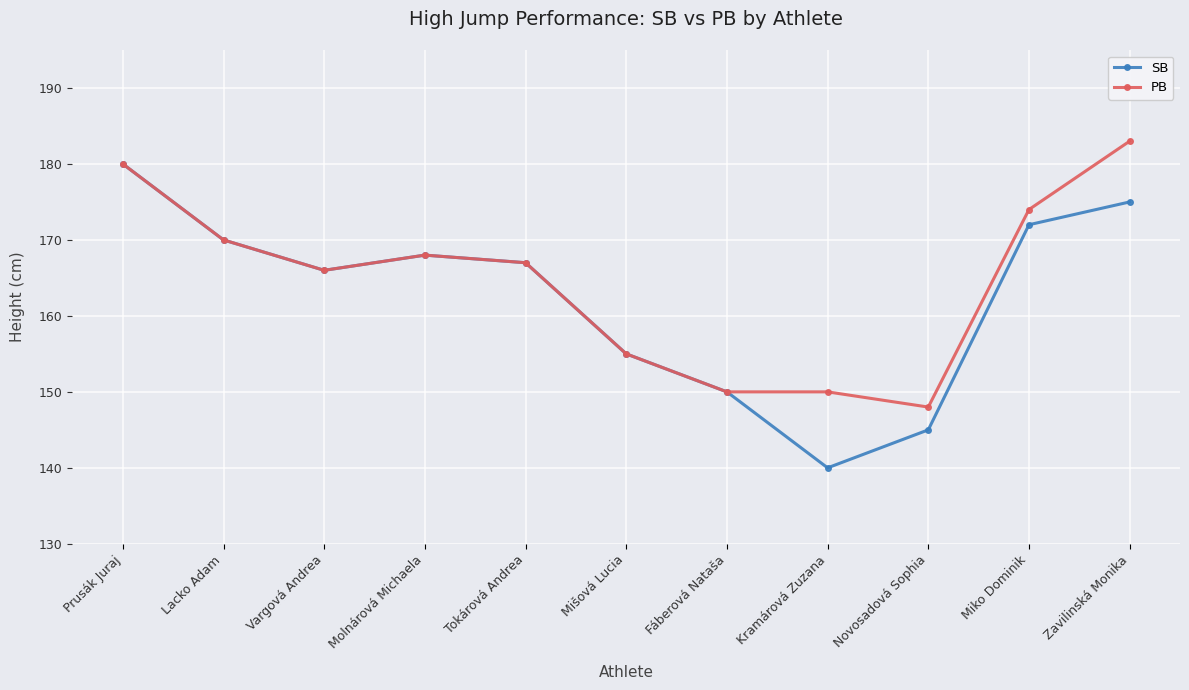

The SB series shows 94 at Kramárová Zuzana. True or false?

False